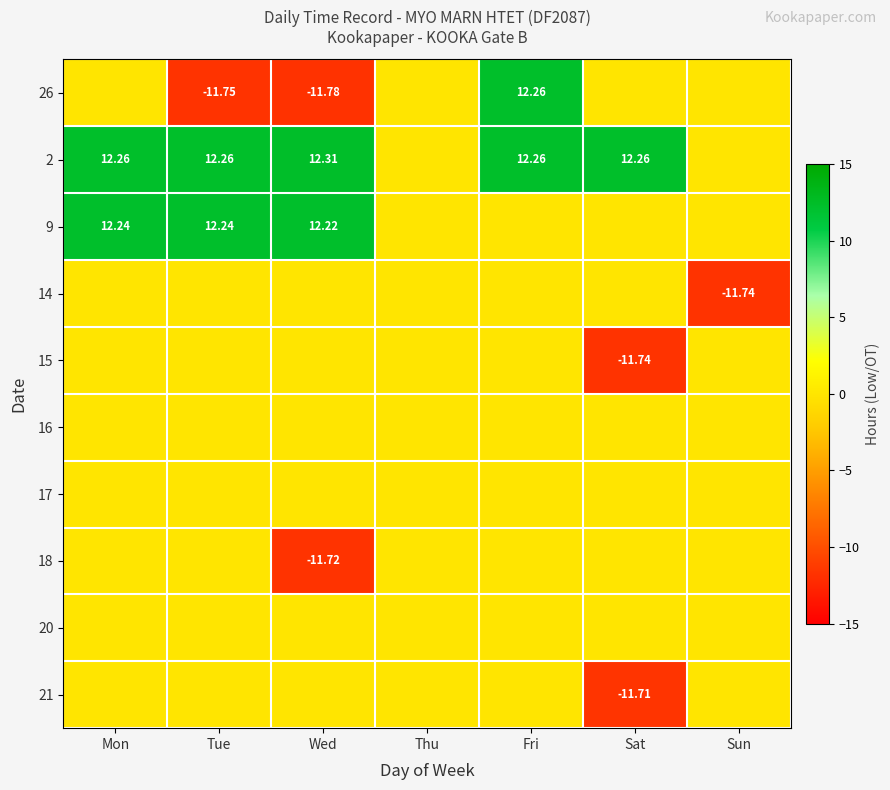

Which category has the highest value in the 15 series?

Mon